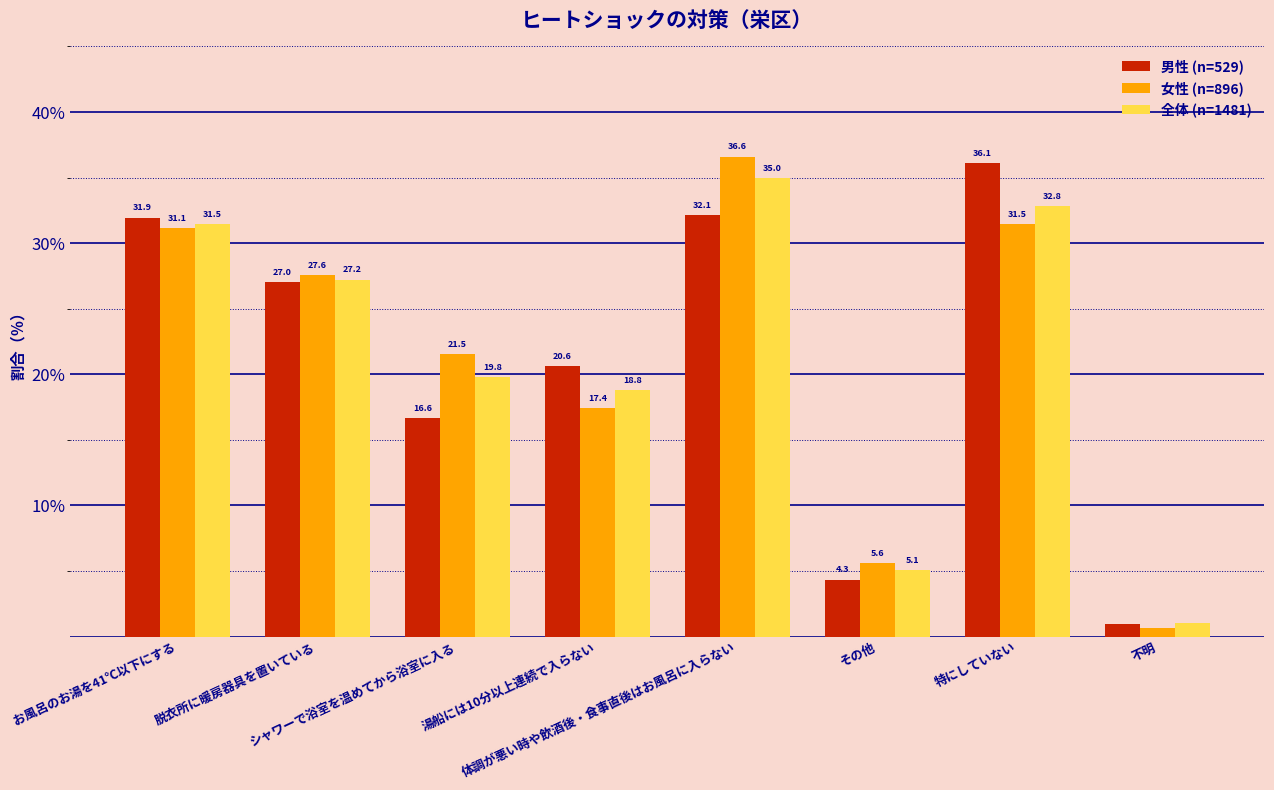

What is the average value of the 男性 (n=529) series?

21.2